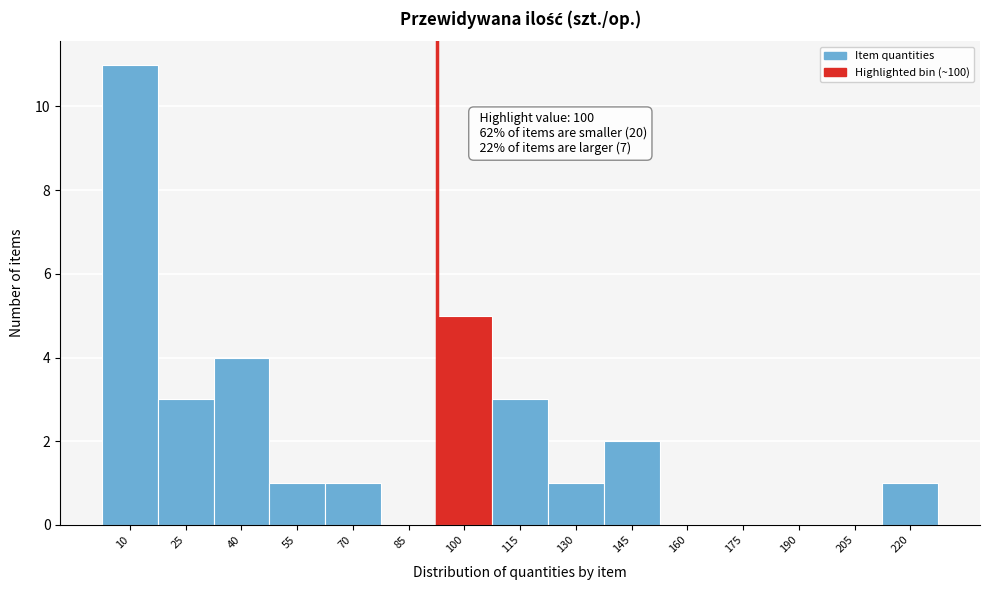

Reading left to right, extract all data points from this chart.

10=11	25=3	40=4	55=1	70=1	85=0	100=5	115=3	130=1	145=2	160=0	175=0	190=0	205=0	220=1